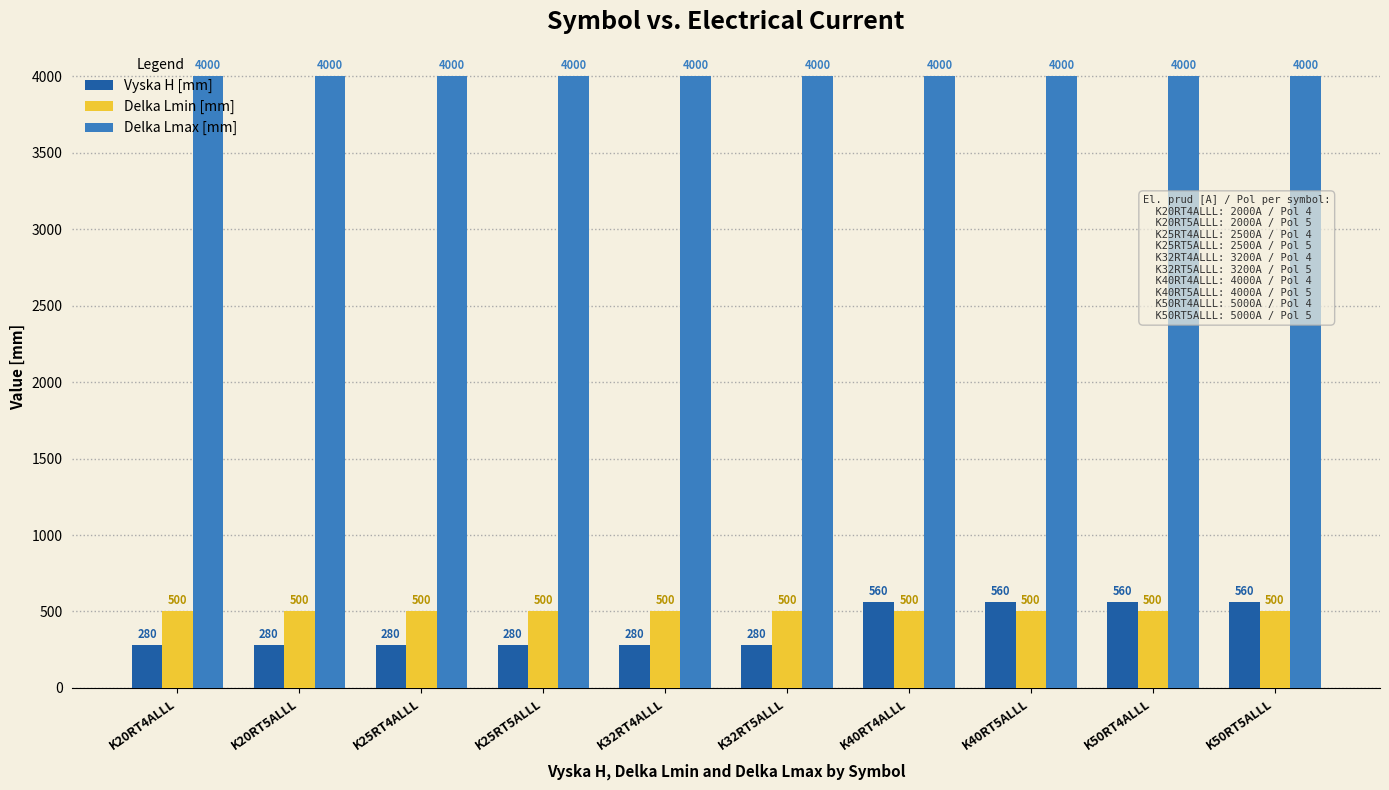

What is the label of the 9th bar from the left?

K50RT4ALLL